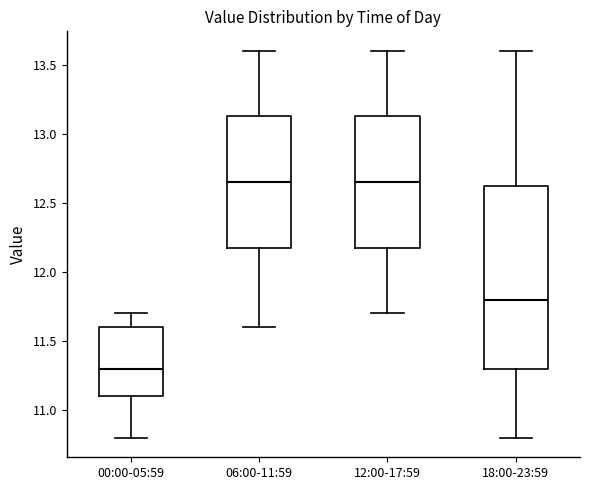

Comparing the boxes themselves (not the whiskers), which one is the tallest?

18:00-23:59